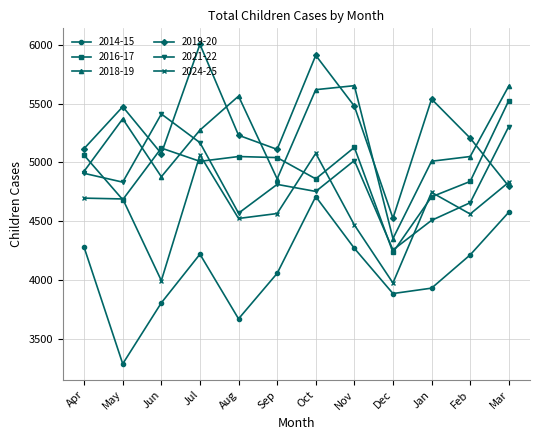

The 2024-25 series shows 2637 at Sep. True or false?

False